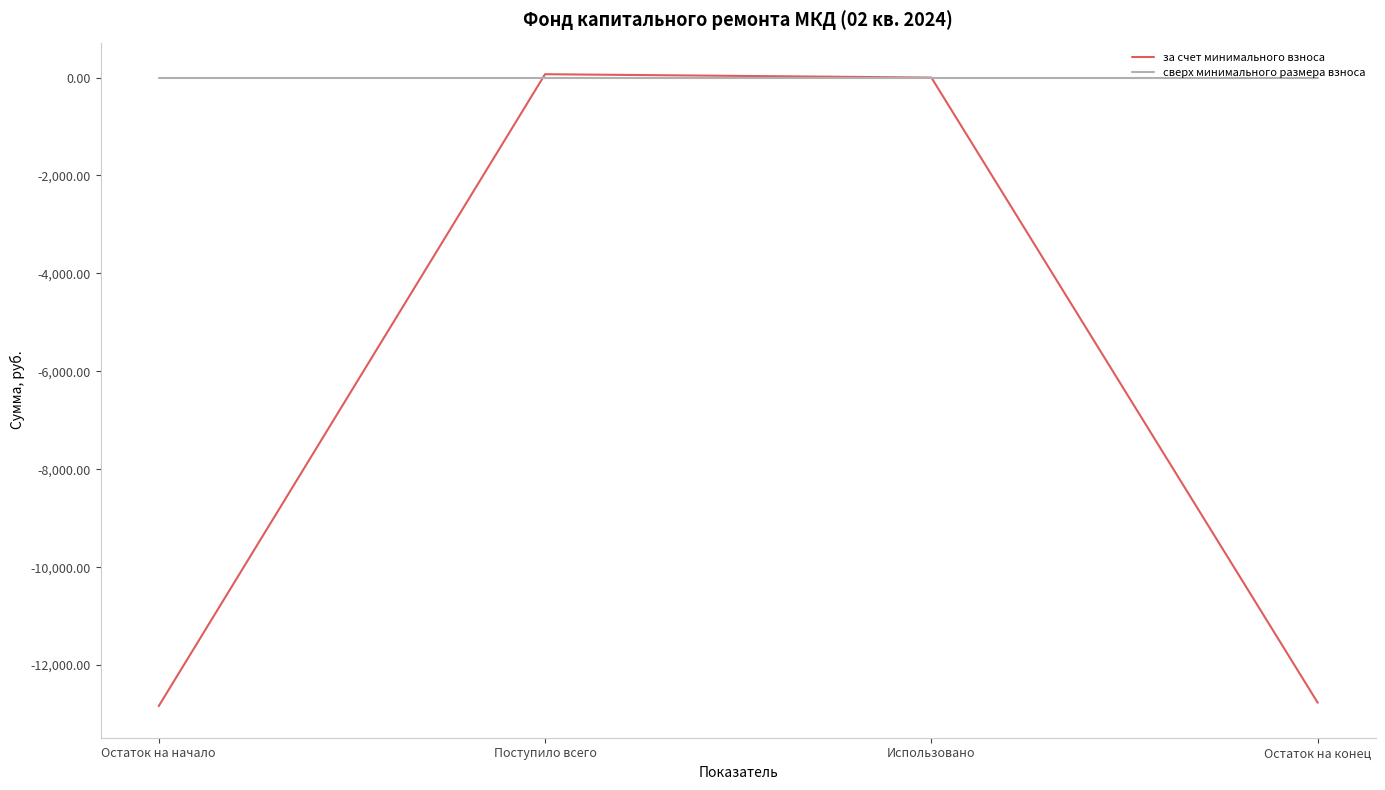

What are all the series names shown in the legend?

за счет минимального взноса, сверх минимального размера взноса